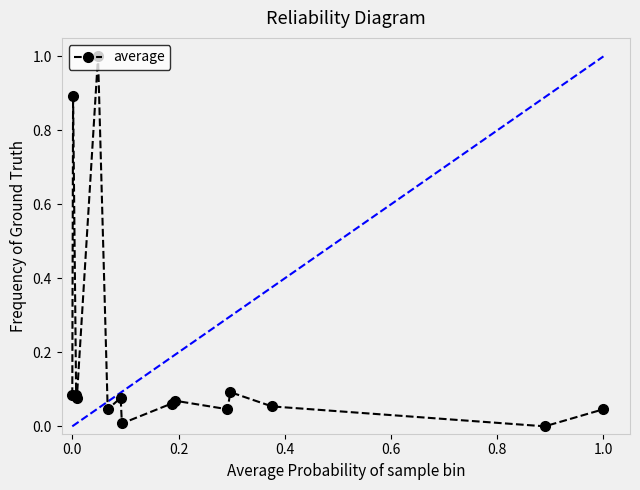

How many points are higher than both their immediate neighbors (excluding endpoints)?

5